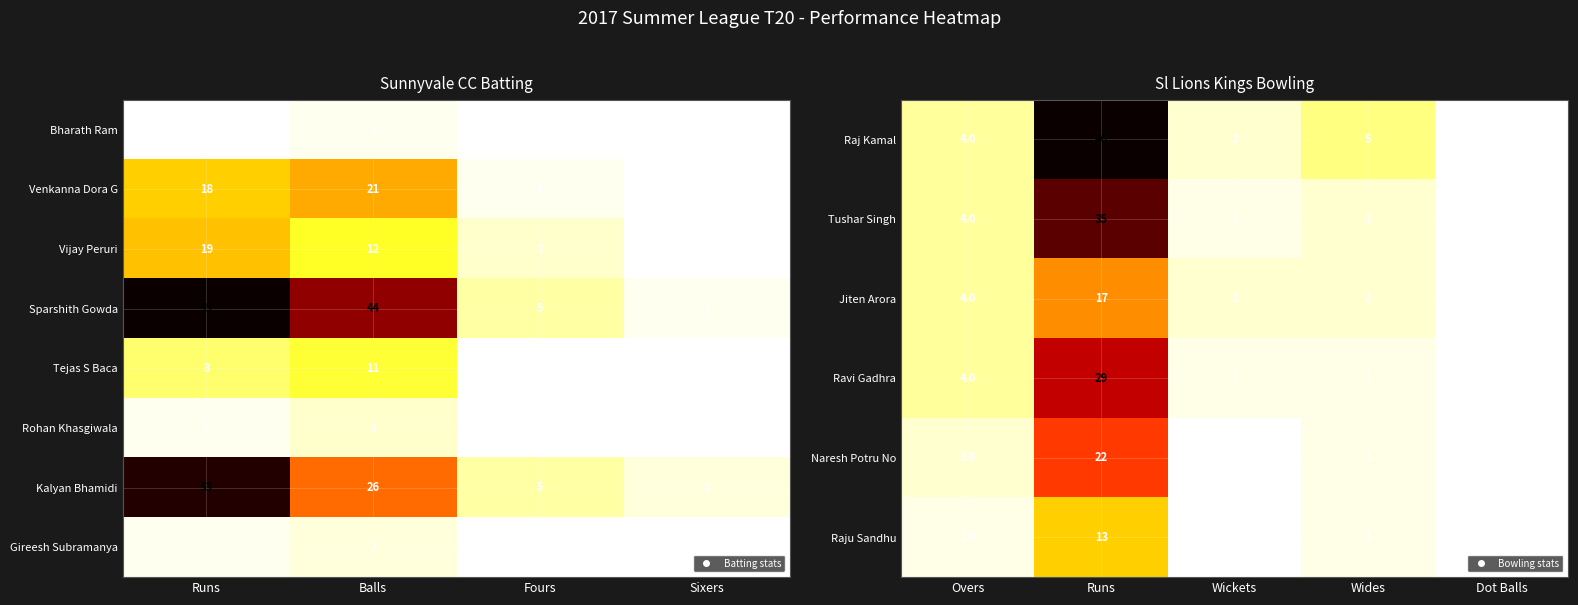

Which has a higher value, Runs or Balls?

Balls